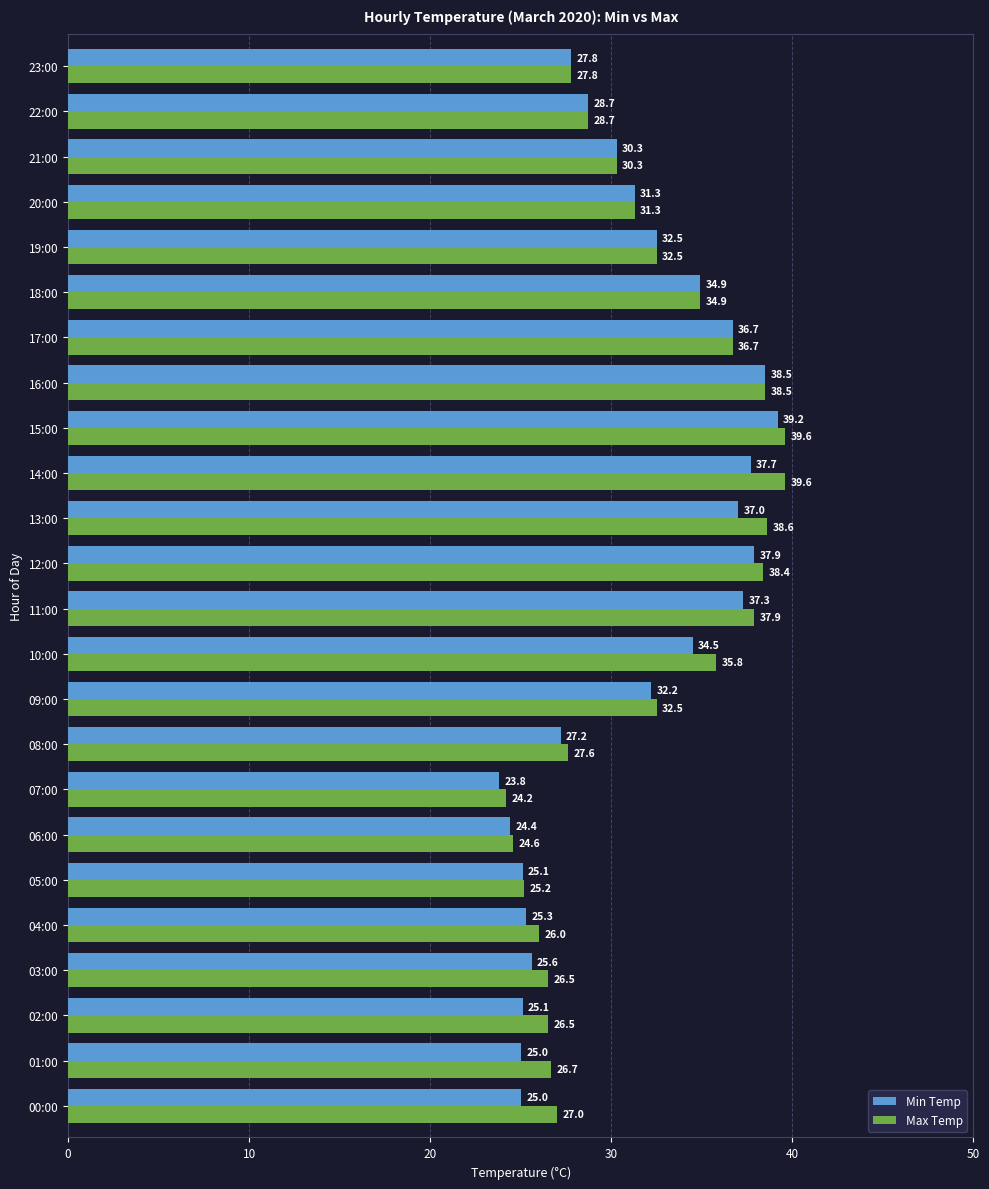

The value of Max Temp at 16:00 is 25.7. True or false?

False